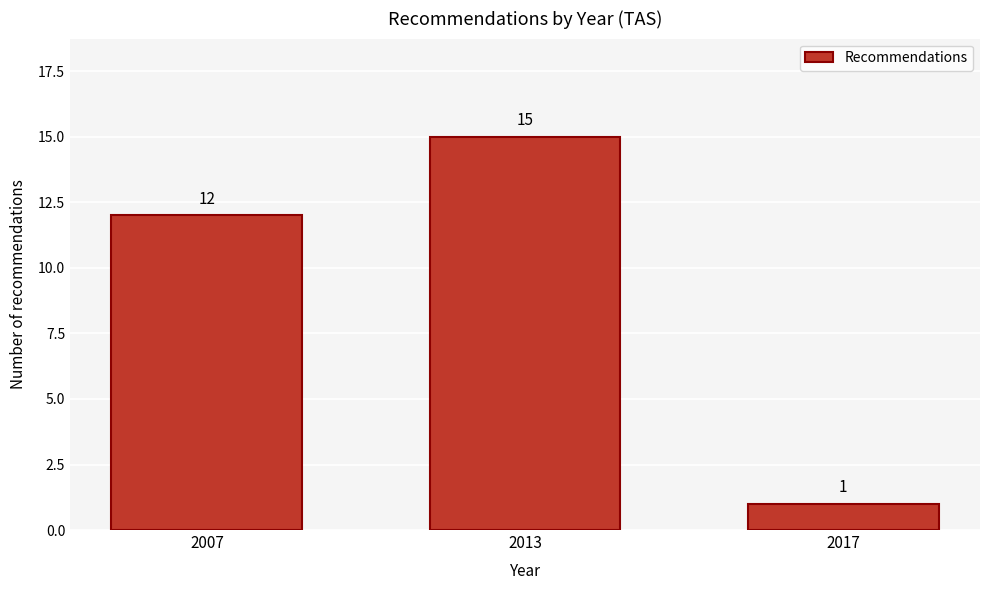

Reading left to right, extract all data points from this chart.

12	15	1